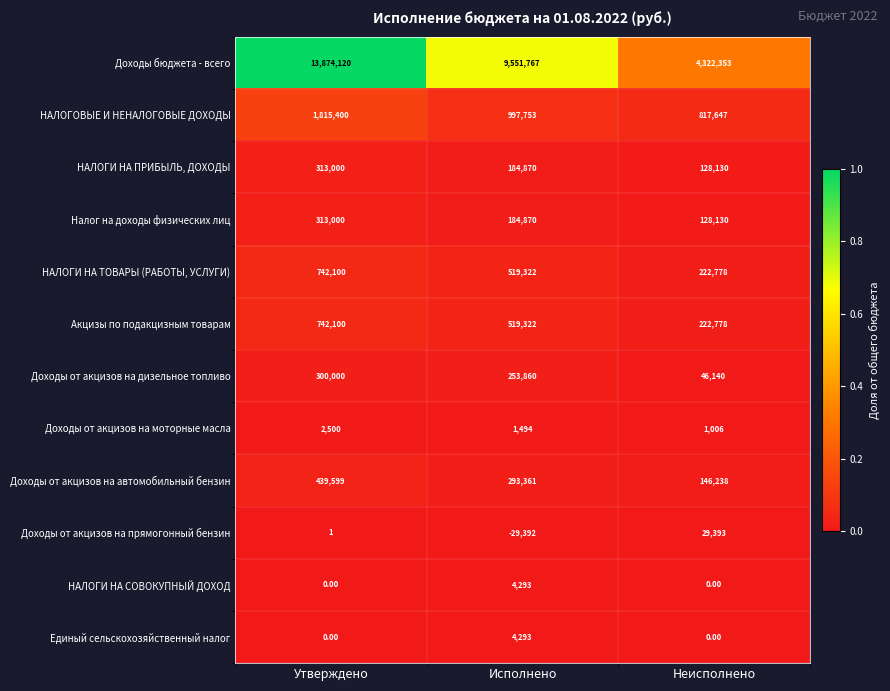

Which series has the largest range (max minus min)?

Доходы бюджета - всего